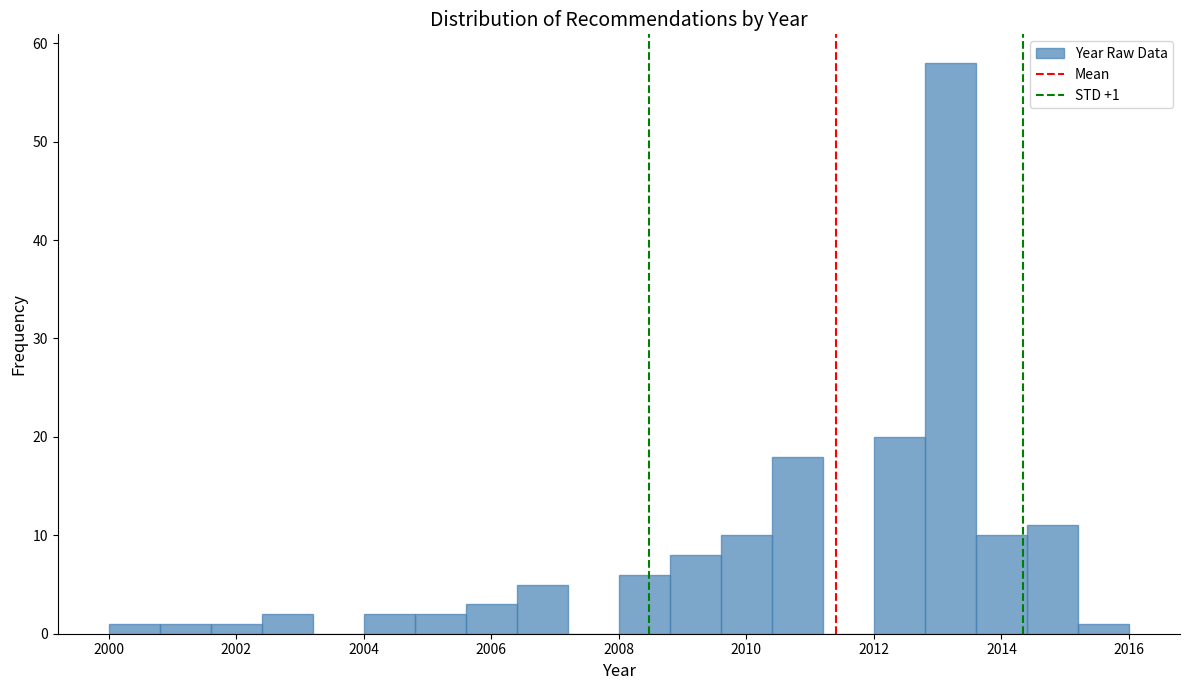

Over which range of the x-axis is the bar tallest?

2012.8 to 2013.6